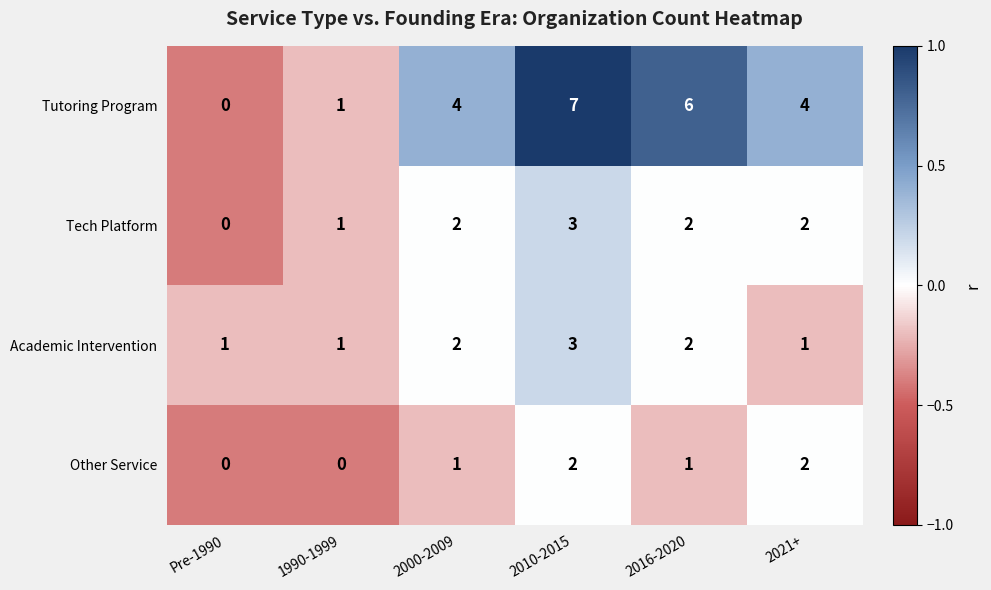

Count the number of categories in the chart.

6